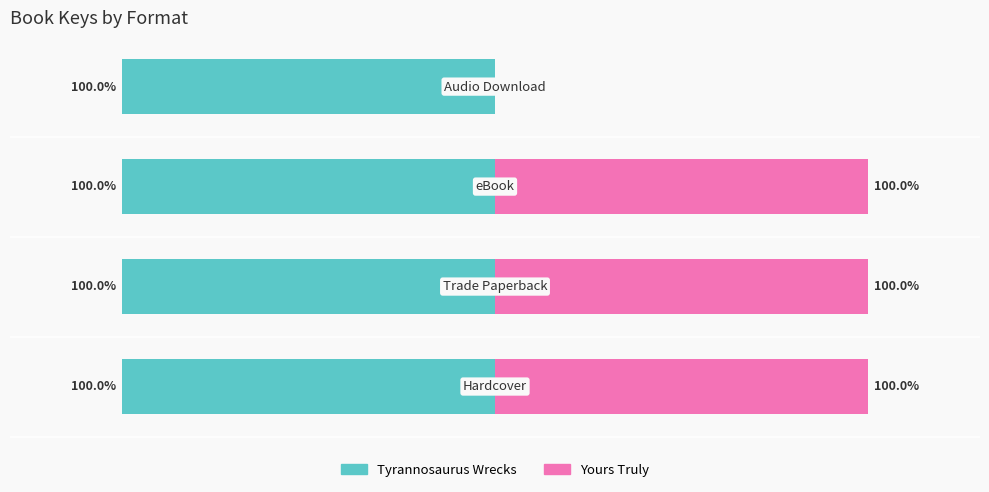

Which series has the largest range (max minus min)?

Yours Truly